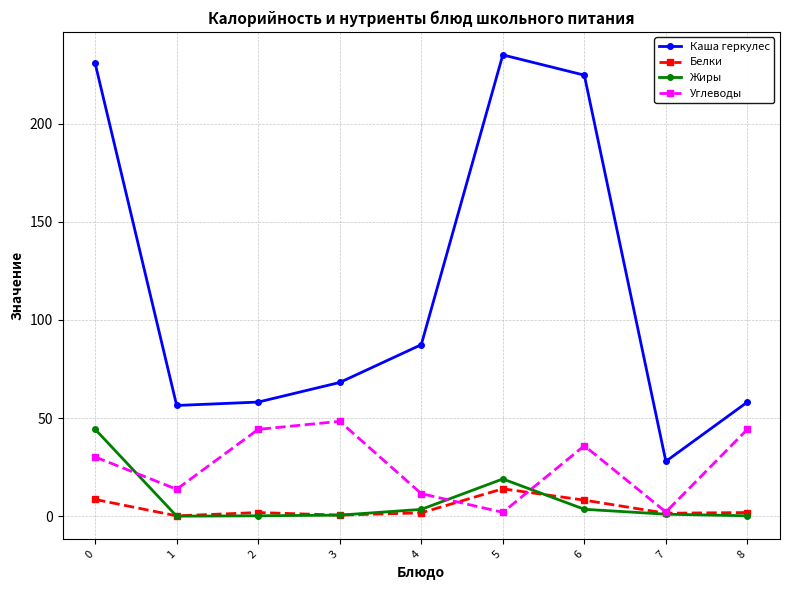

The value of Каша геркулес at 6 is 106.9. True or false?

False